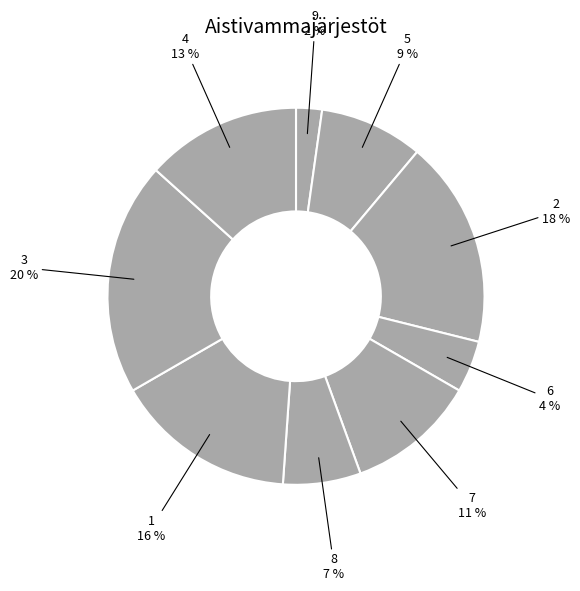

Which category has the smallest portion of the pie?

9